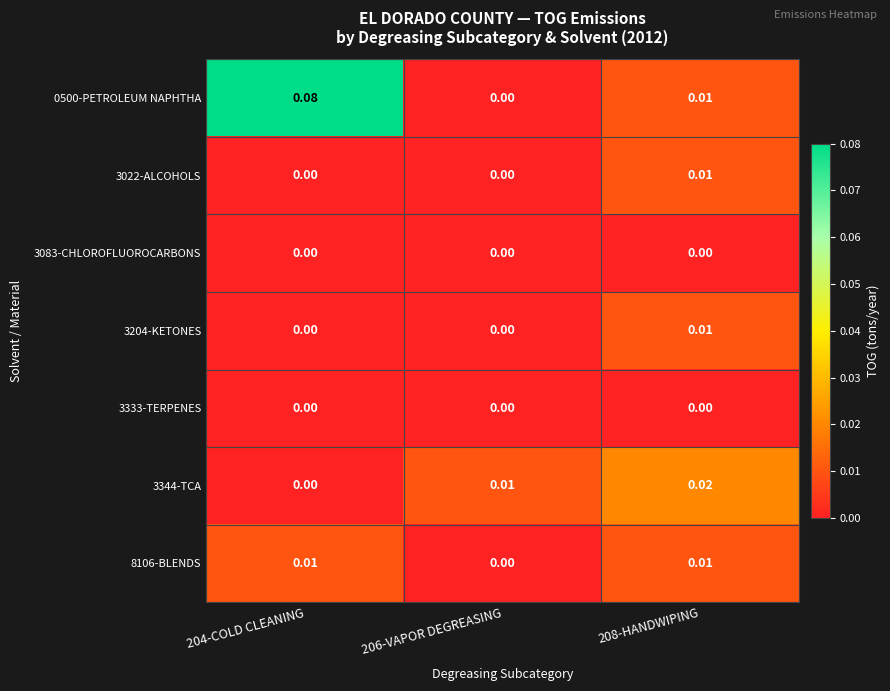

How many distinct data groups are displayed?

7